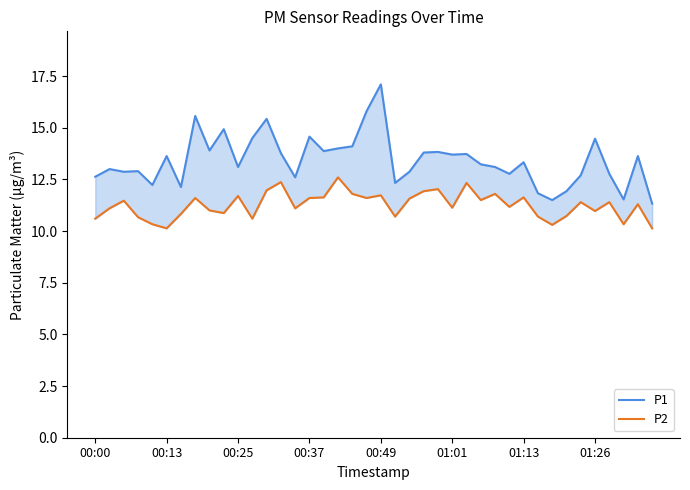

At how many categories does at least one series exceed 11?

40